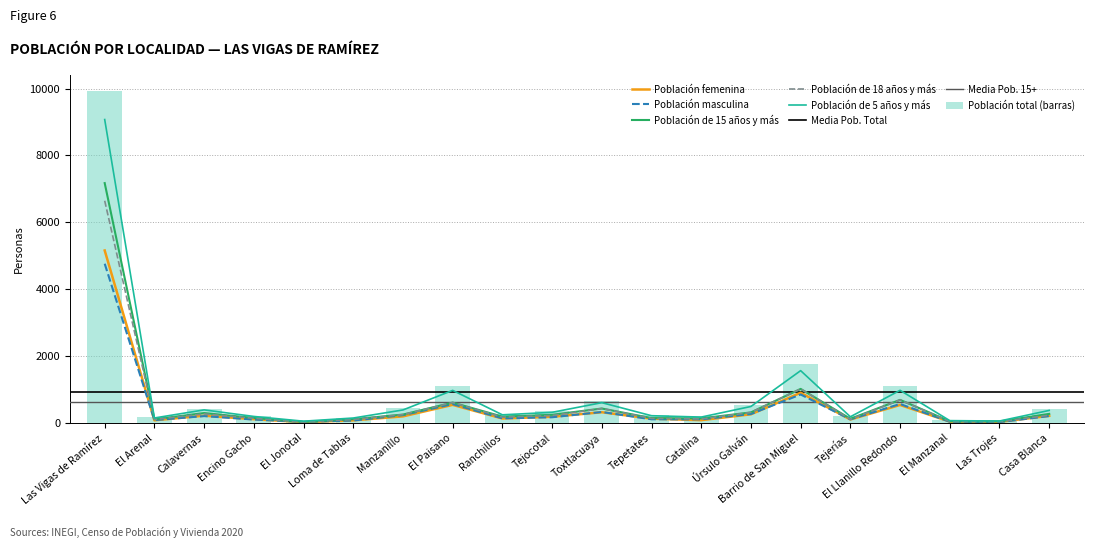

Which category has the lowest value in the Población masculina series?

Las Trojes